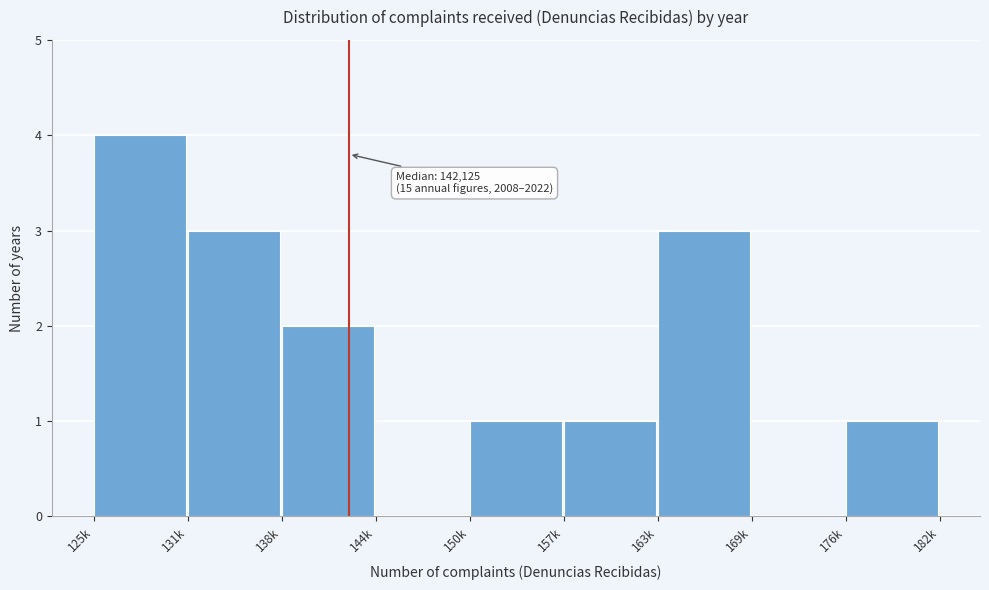

Reading left to right, transcribe all the data shown in this chart.

125k=4	131k=3	138k=2	144k=0	150k=1	157k=1	163k=3	169k=0	176k=1